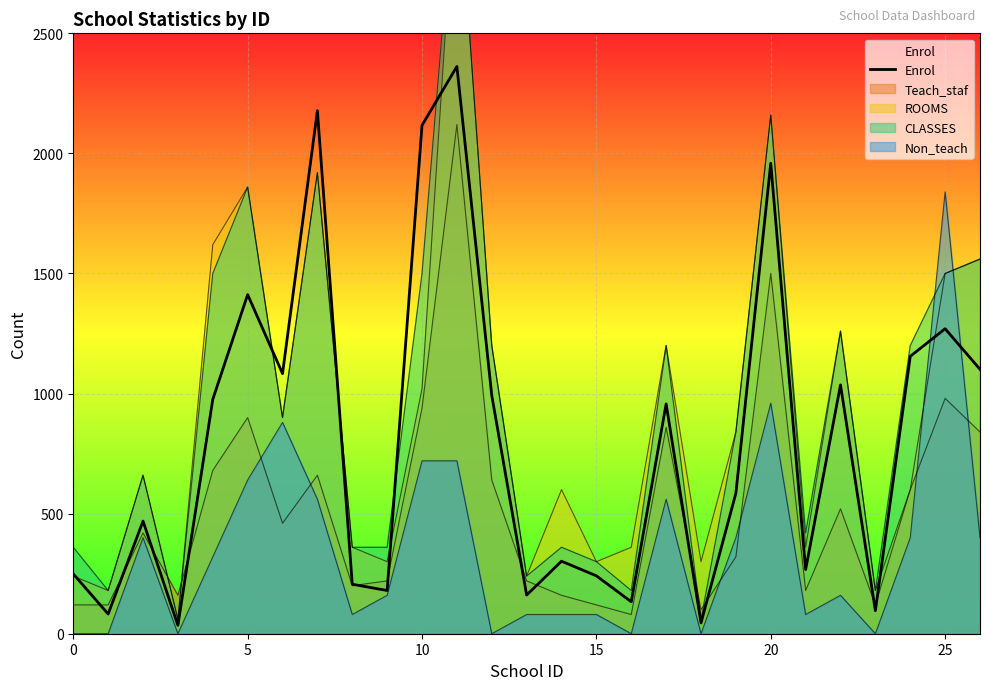

How many lines are shown in the chart?

1